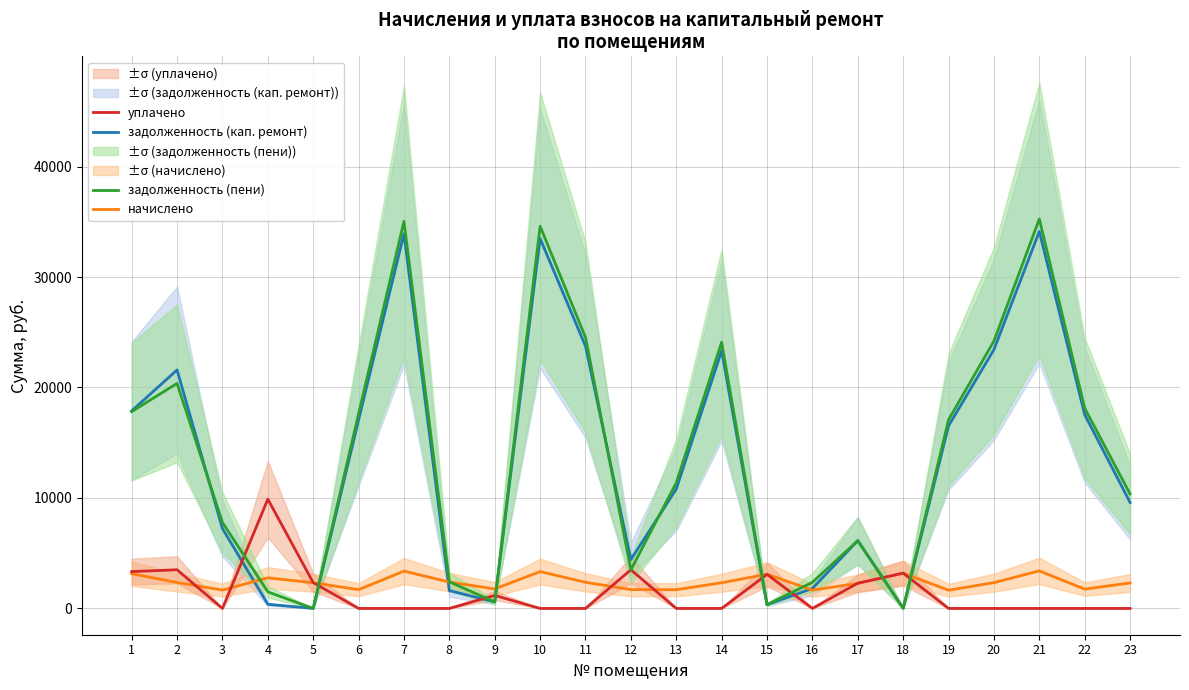

How many intersections are there between задолженность (кап. ремонт) and задолженность (пени)?

6